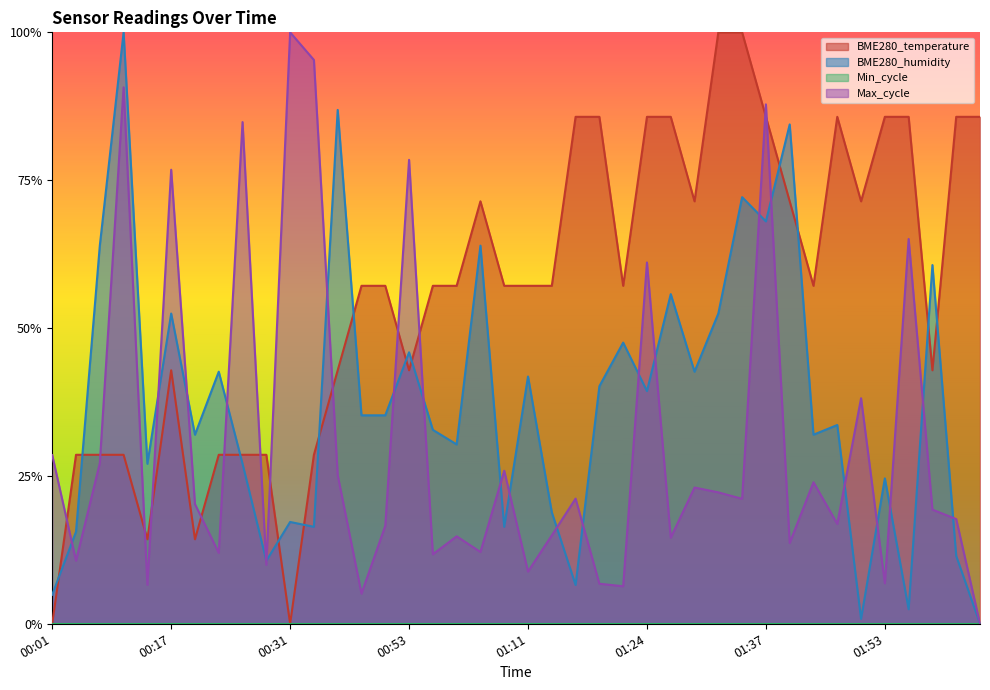

Is the value of BME280_temperature at 01:24 greater than the value of BME280_humidity at 00:33?

Yes